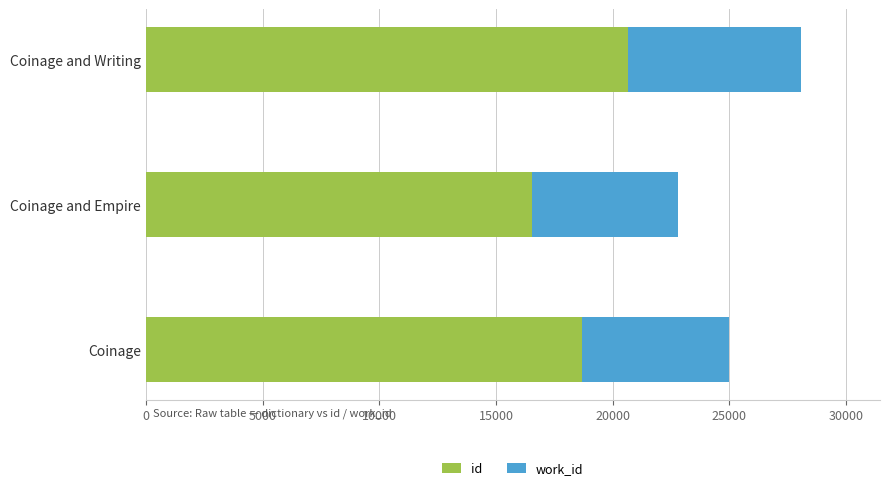

What is the total value across all series at Coinage?

24997